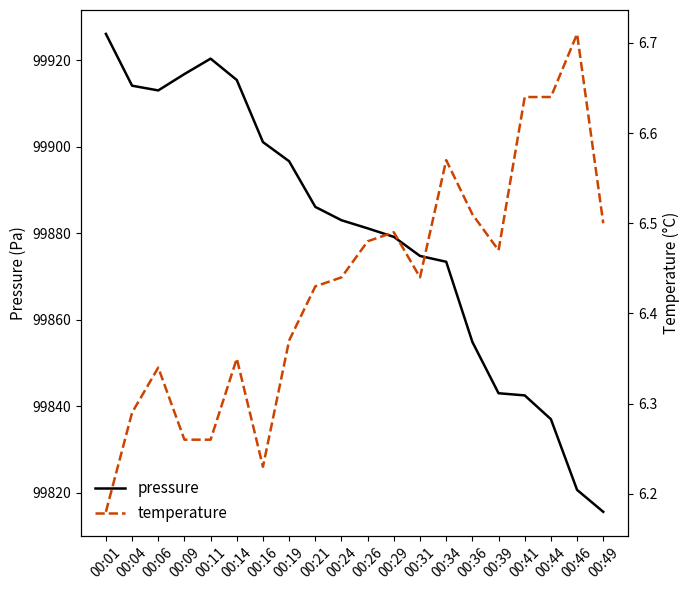

What is the sum of the temperature values at 00:24 and 00:41?

13.1